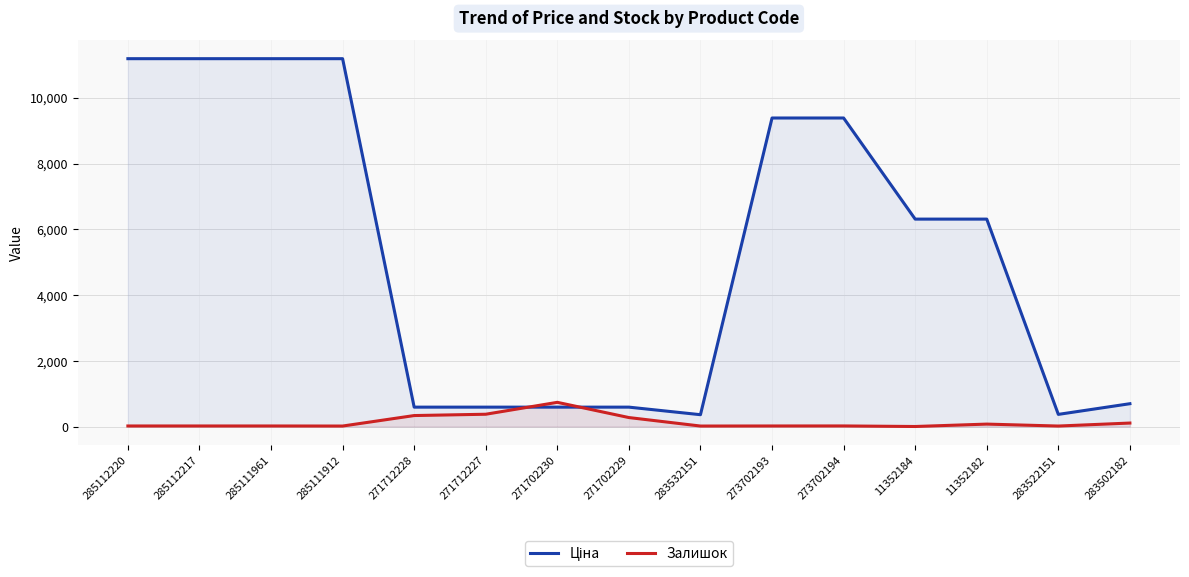

How many interior local peaks does the Залишок series have?

3